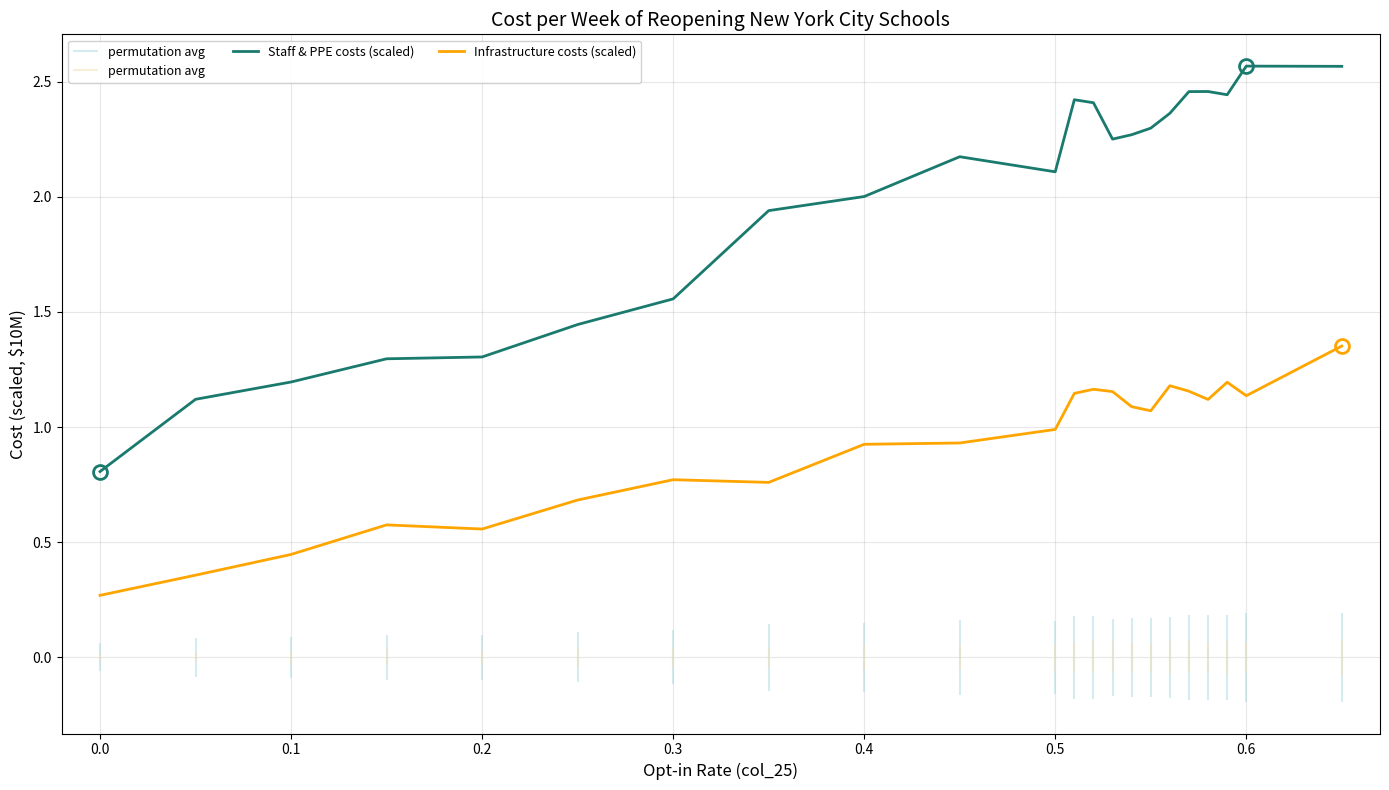

Is it true that Staff & PPE costs (scaled) equals 0.6 at 0.3?

False